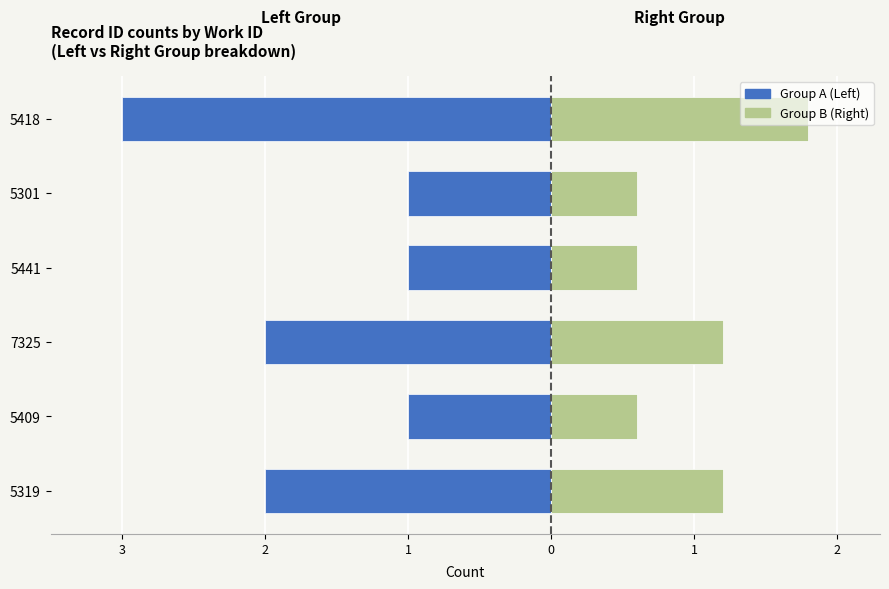

Reading left to right, what are all the values shown in this chart?

Group A (Left): -2.0	-1.0	-2.0	-1.0	-1.0	-3.0
Group B (Right): 1.2	0.6	1.2	0.6	0.6	1.8